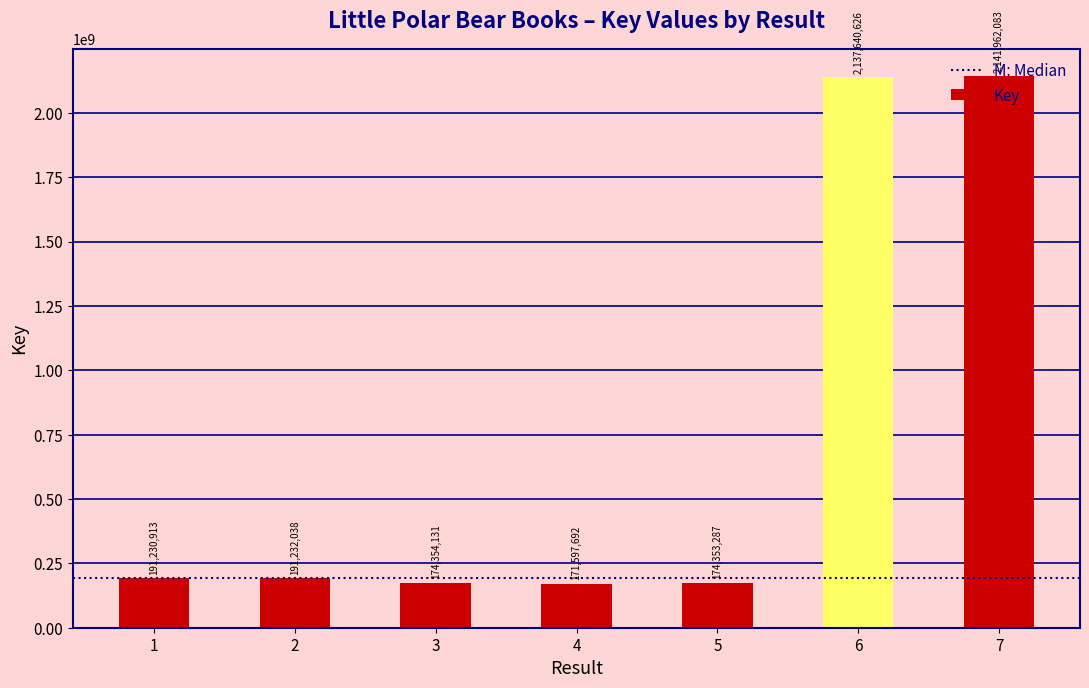

Which has a higher value, 7 or 1?

7